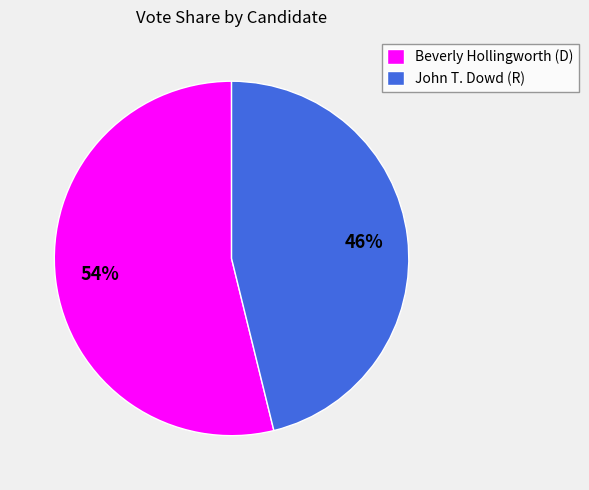

Is there any slice that represents more than half of the pie?

Yes